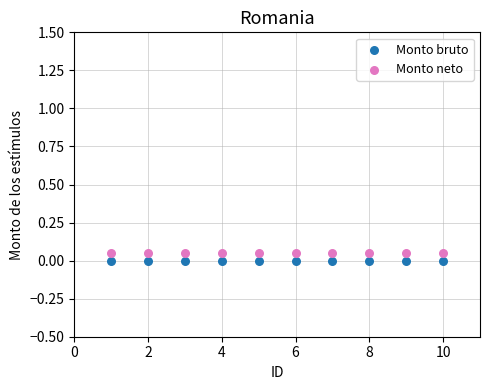

Which series reaches the maximum Y coordinate?

Monto neto